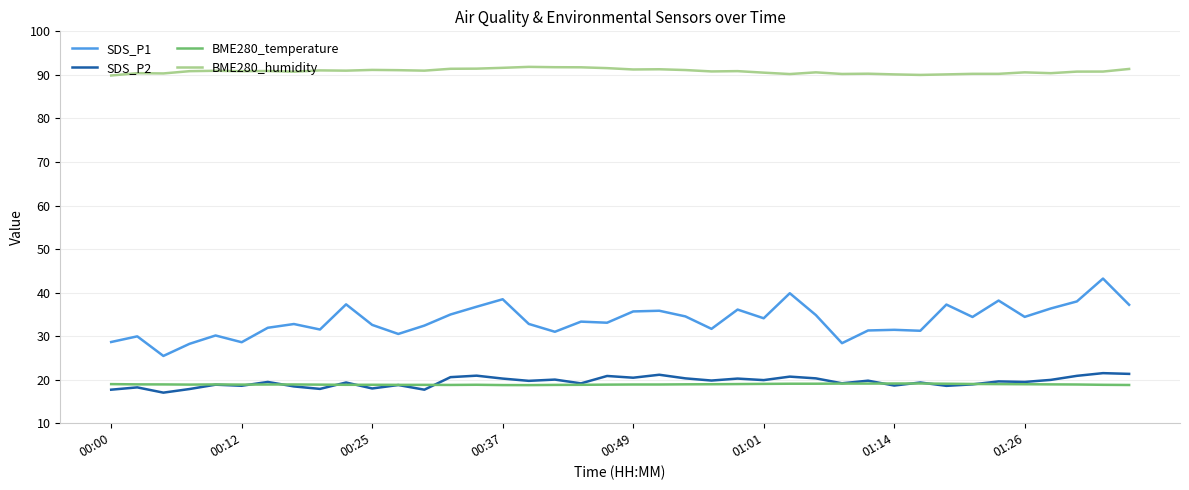

True or false: SDS_P1 and BME280_humidity cross at least once.

False